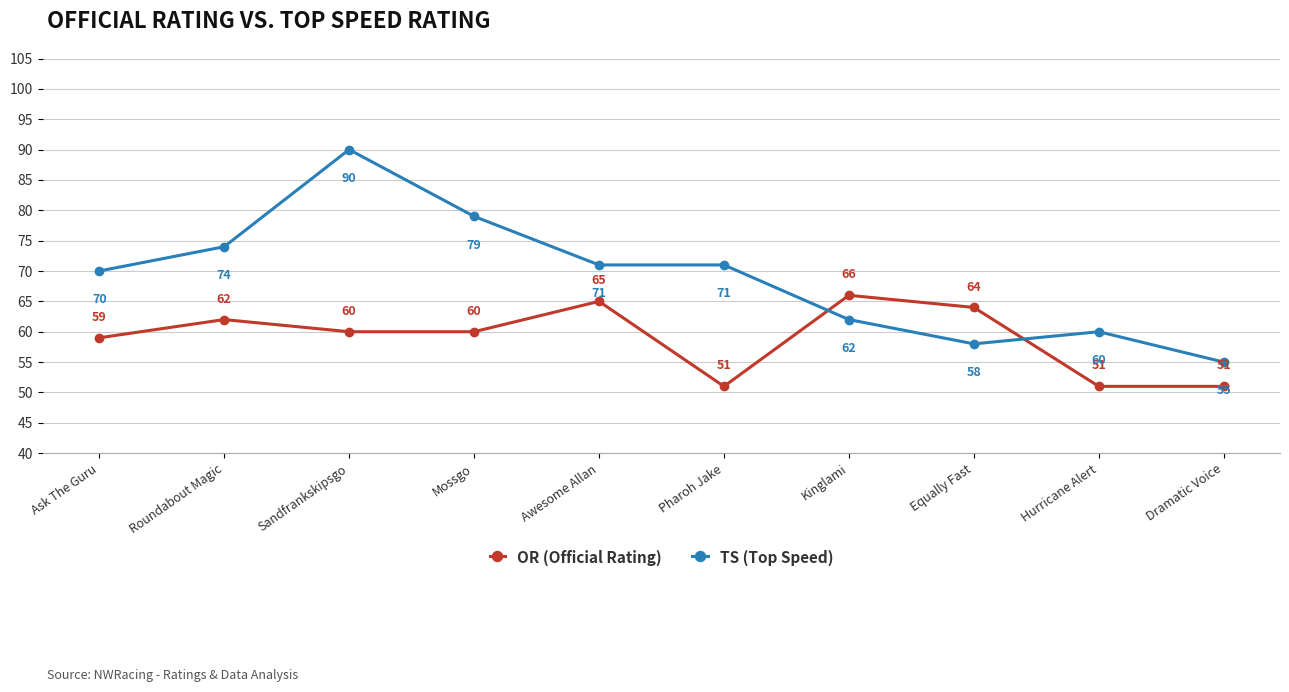

Where is the first local maximum for TS (Top Speed)?

Sandfrankskipsgo